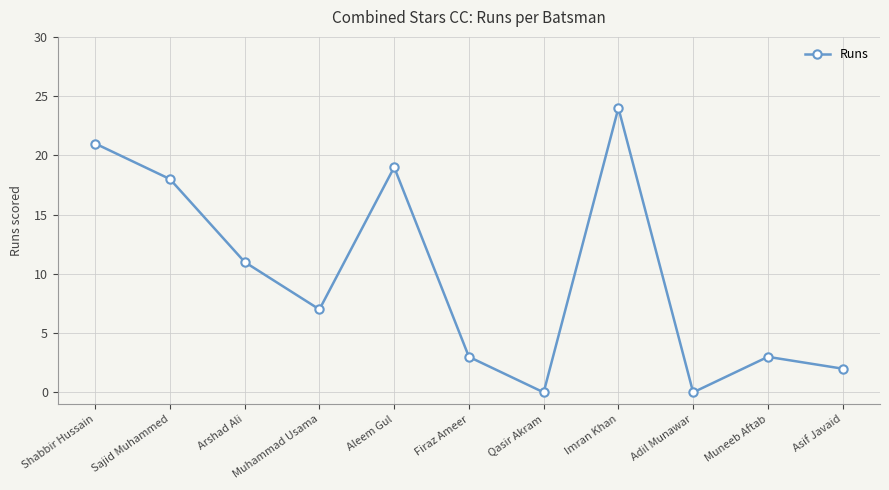

What is the sum of all values?

108